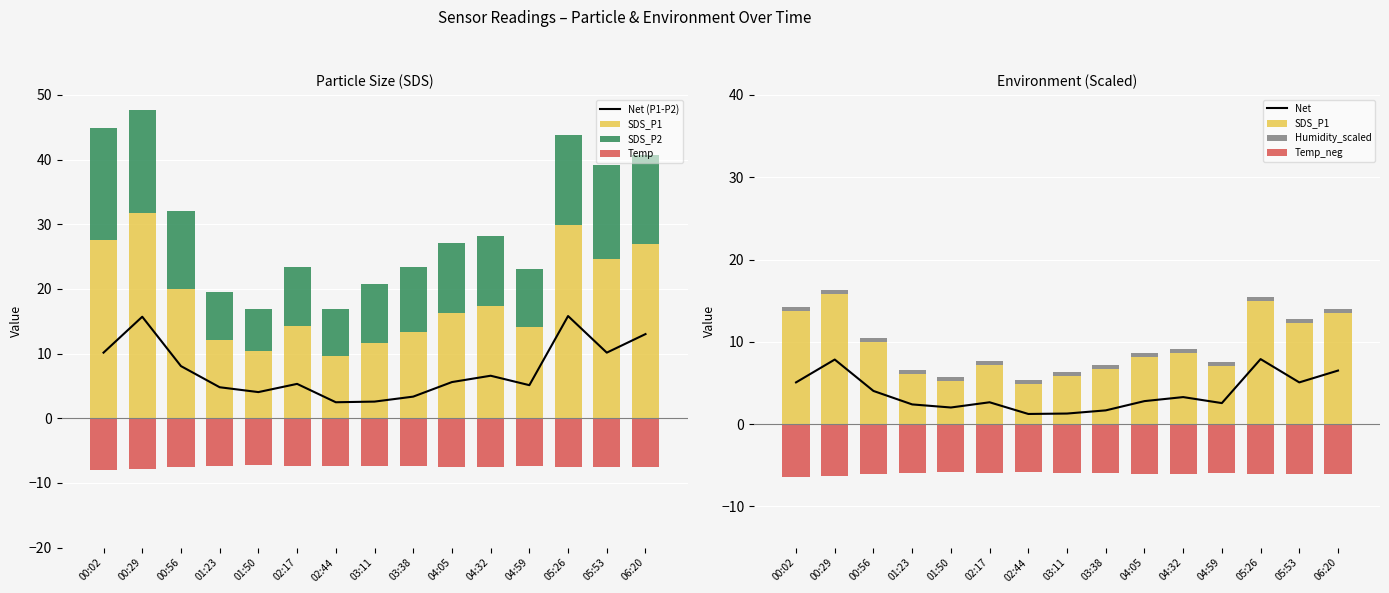

At which label is SDS_P2 closest to 11?

04:32